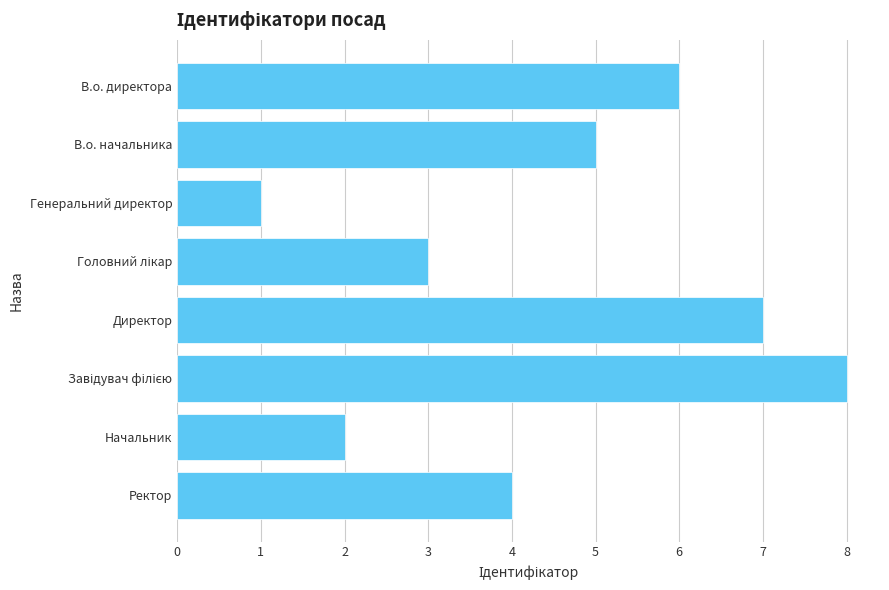

What position from the top is В.о. директора?

1